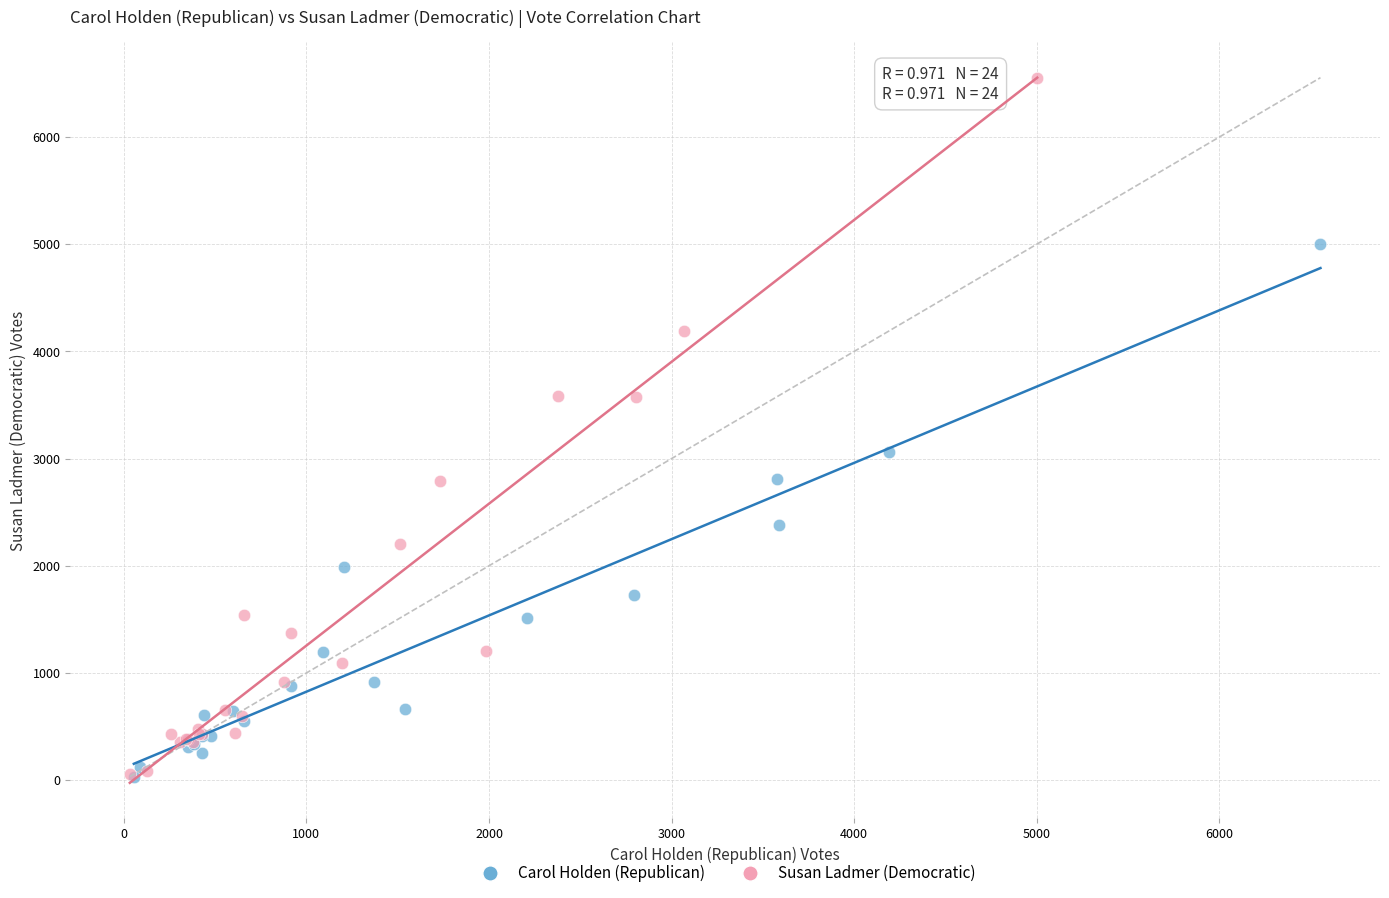

Which series reaches the maximum Y coordinate?

Susan Ladmer (Democratic)